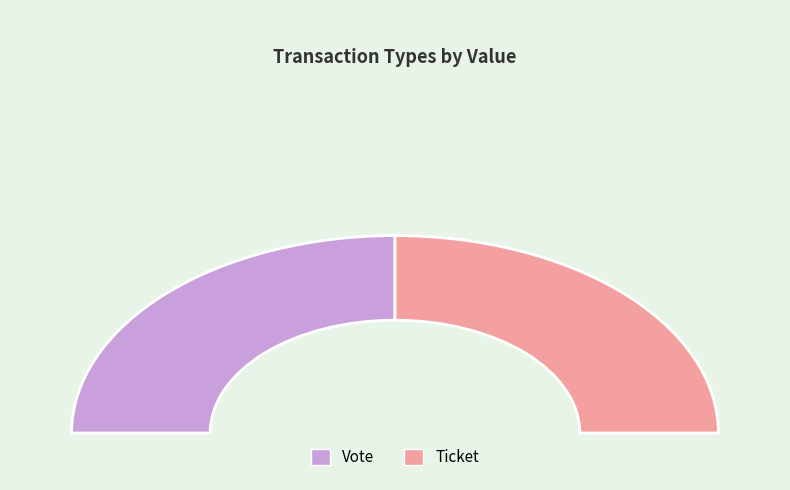

Does Ticket account for over 50% of the chart?

No